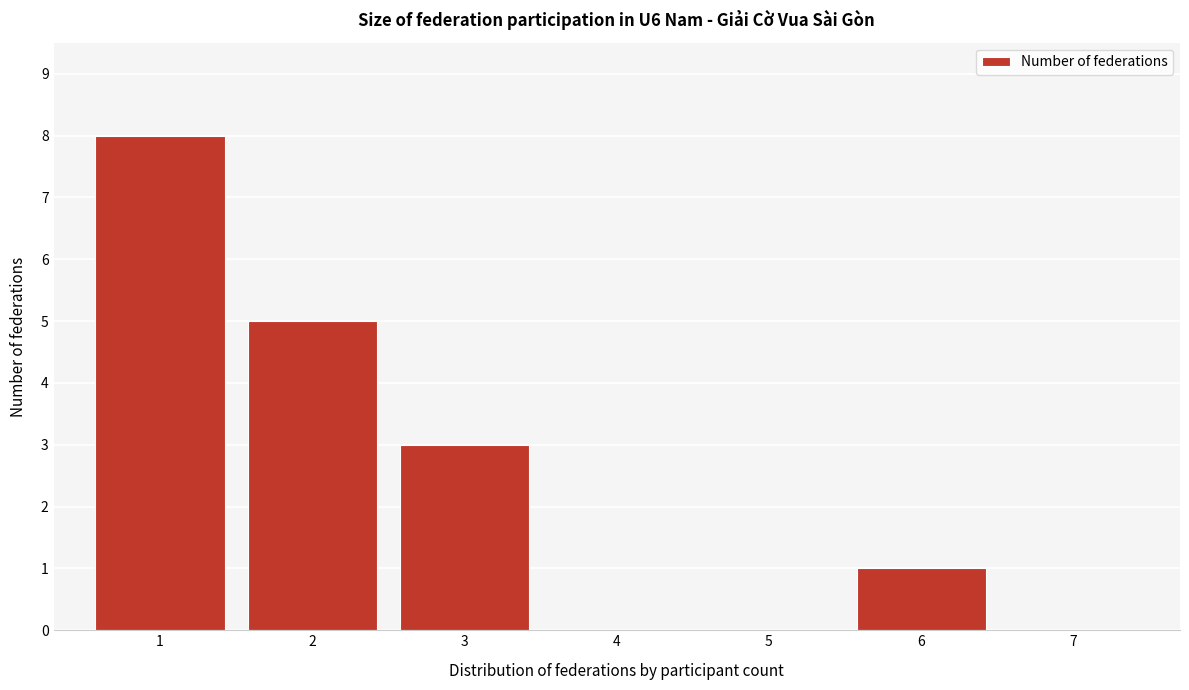

Reading left to right, extract all data points from this chart.

1=8	2=5	3=3	4=0	5=0	6=1	7=0